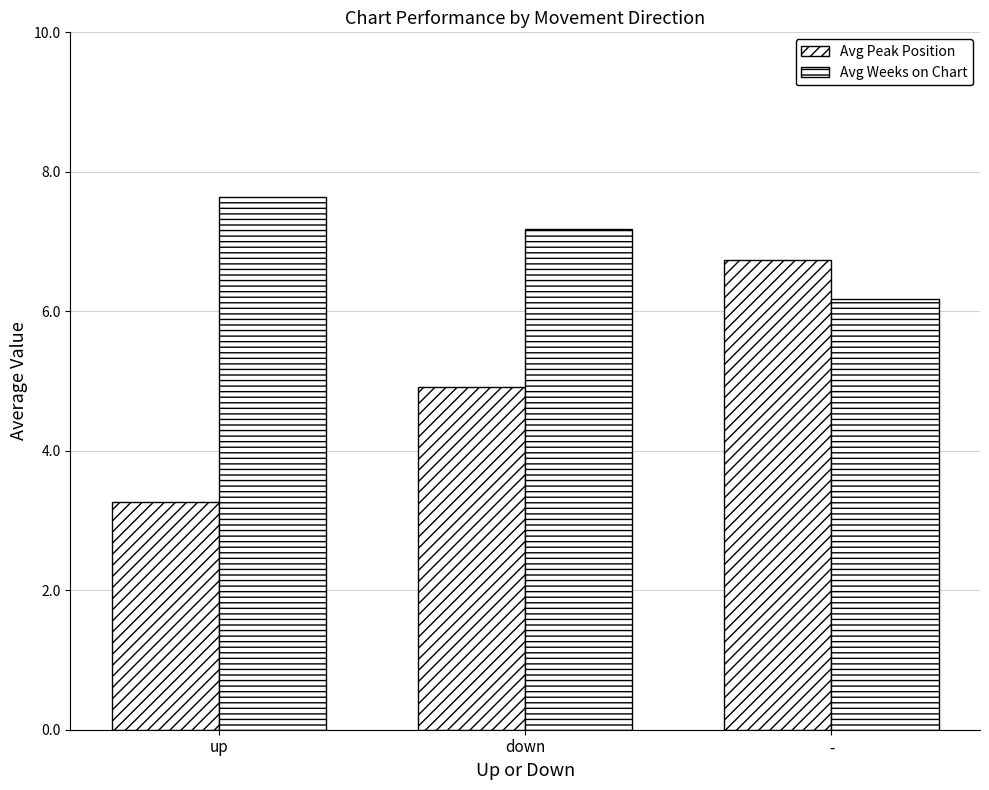

How many groups of bars are there?

3